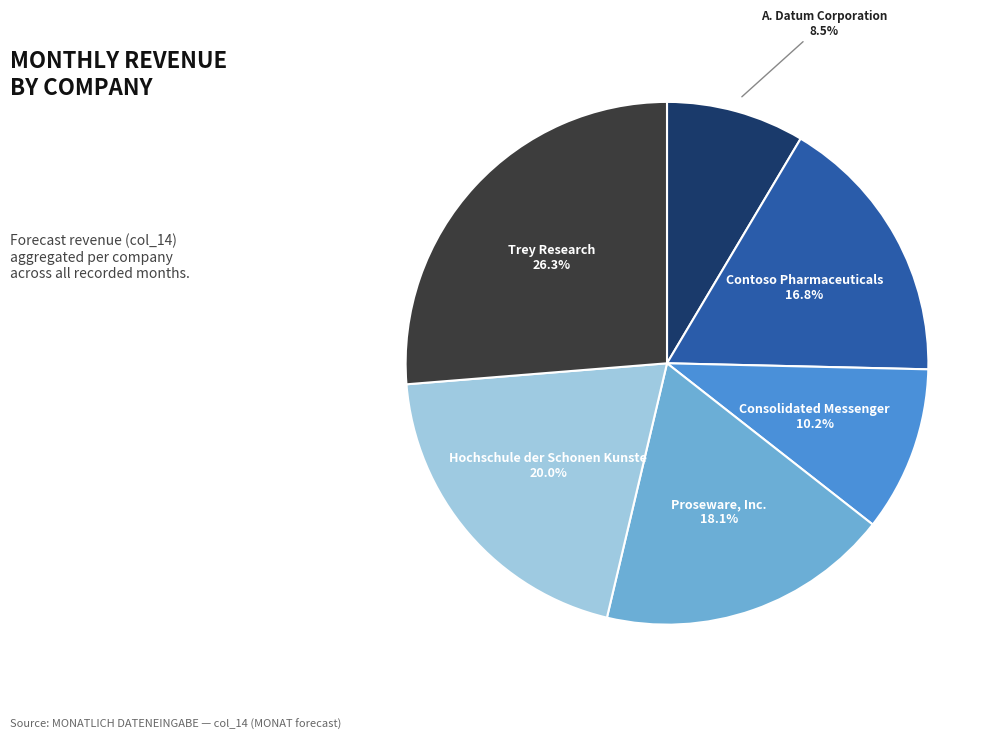

Which slice is the largest?

Trey Research